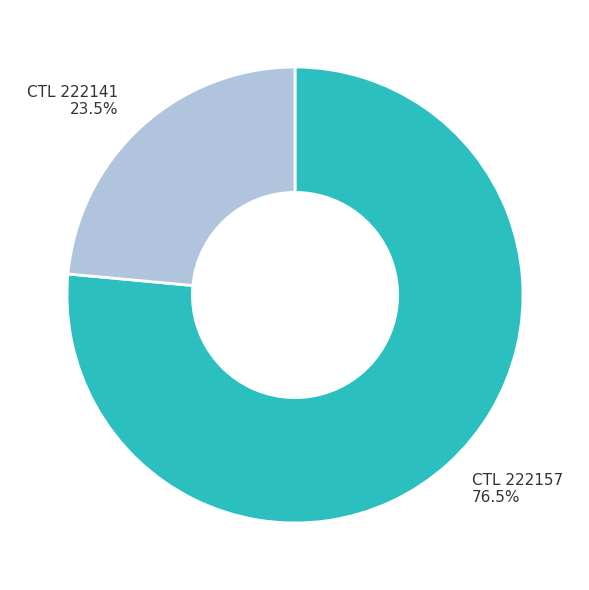

Does any single category account for the majority?

Yes